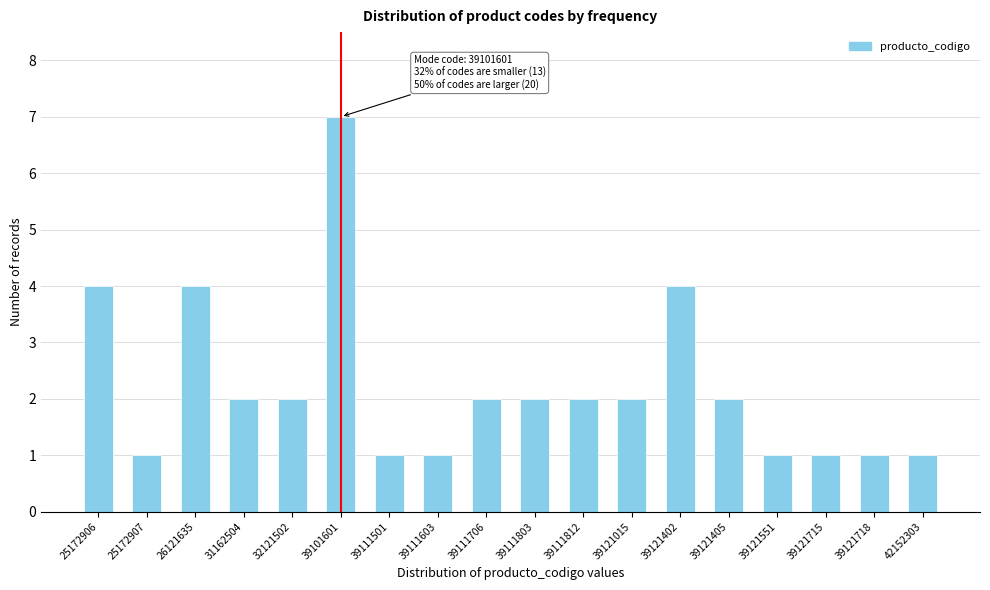

Reading left to right, what are all the values shown in this chart?

25172906=4	25172907=1	26121635=4	31162504=2	32121502=2	39101601=7	39111501=1	39111603=1	39111706=2	39111803=2	39111812=2	39121015=2	39121402=4	39121405=2	39121551=1	39121715=1	39121718=1	42152303=1